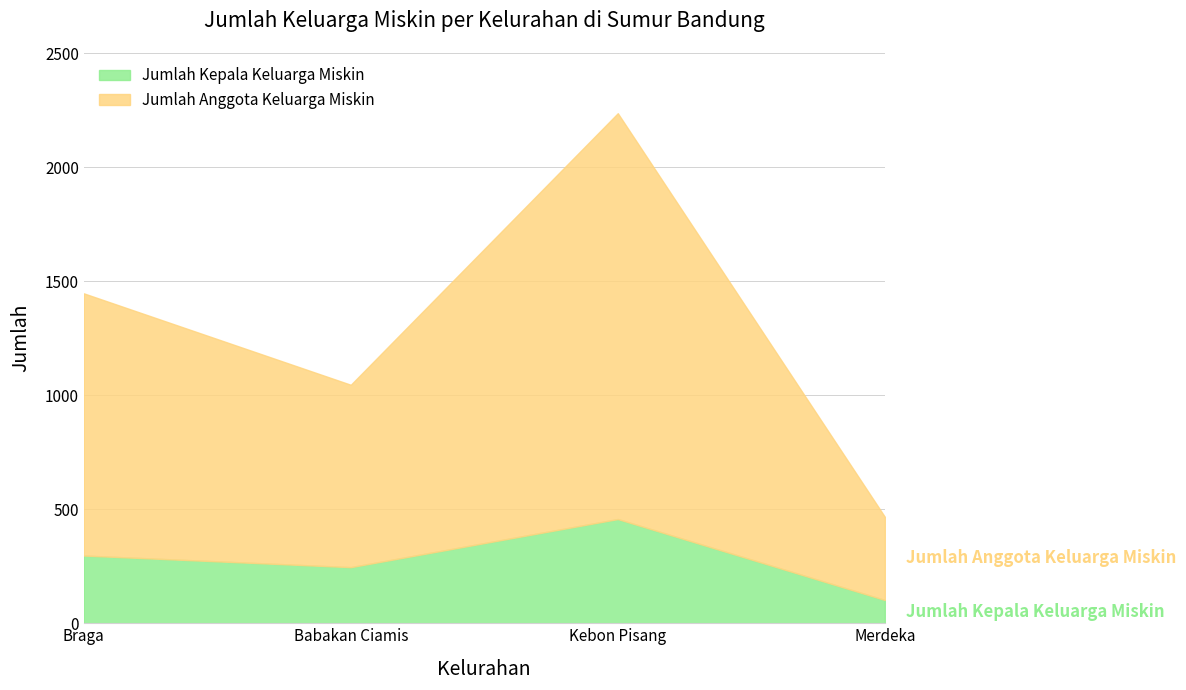

What is the difference between the second highest and second lowest values in the Jumlah Anggota Keluarga Miskin series?

401